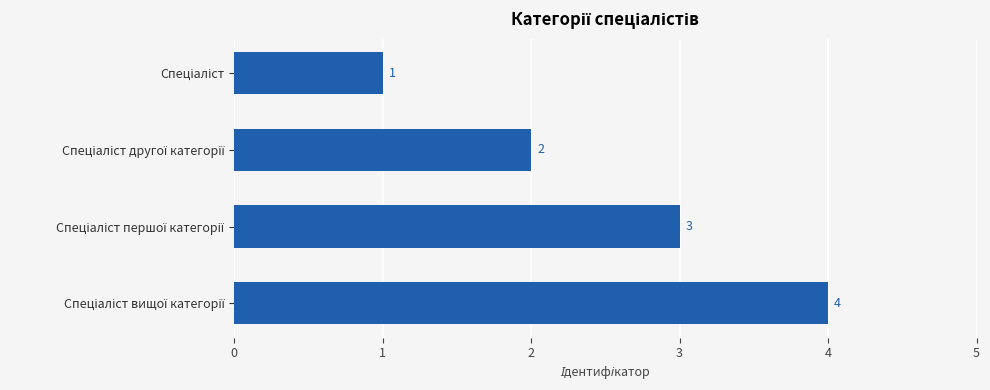

What is the value of the 2nd bar from the top?

2